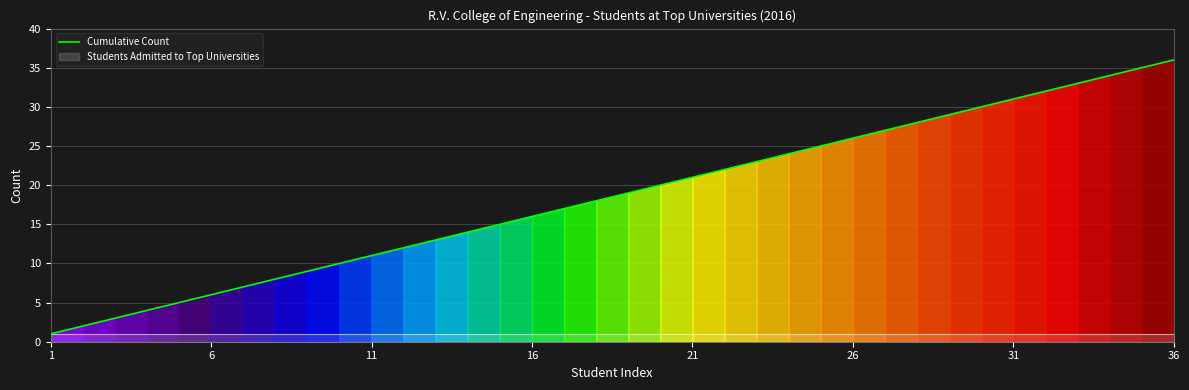

What is the difference between the maximum and second lowest values?

34